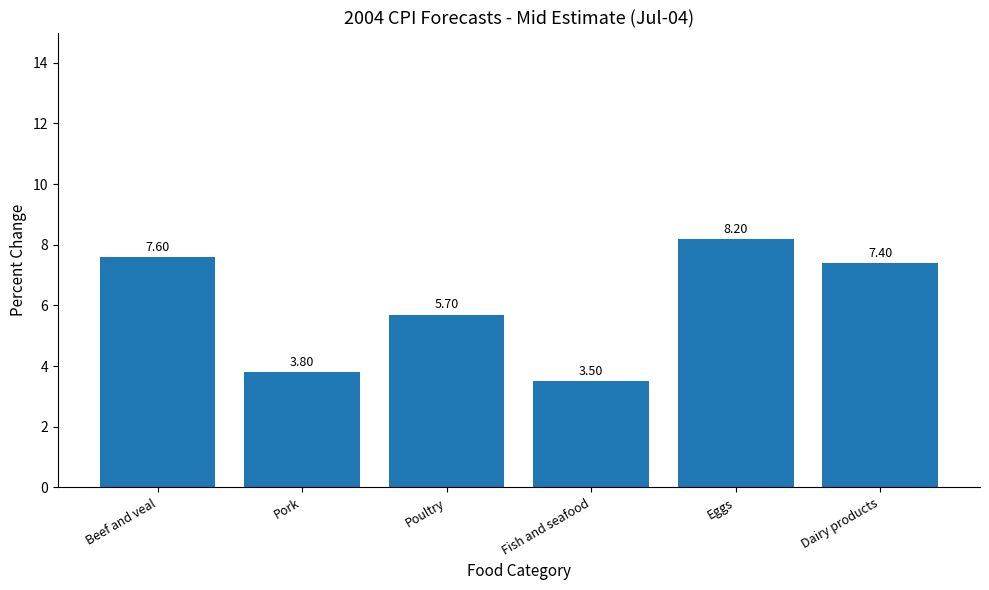

Reading right to left, what are all the values shown in this chart?

Dairy products=7.4	Eggs=8.2	Fish and seafood=3.5	Poultry=5.7	Pork=3.8	Beef and veal=7.6